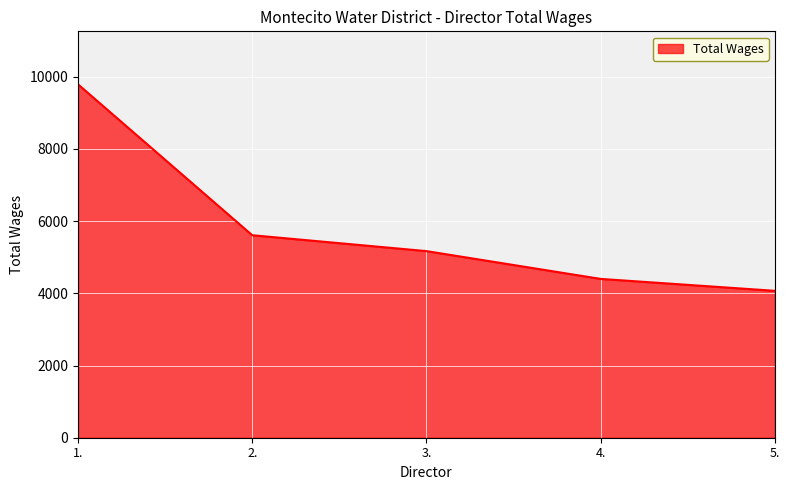

Which category has the highest value across all series?

1.